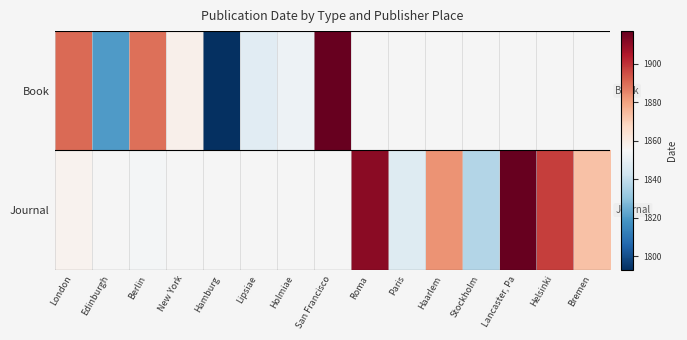

Which series has the largest range (max minus min)?

Book